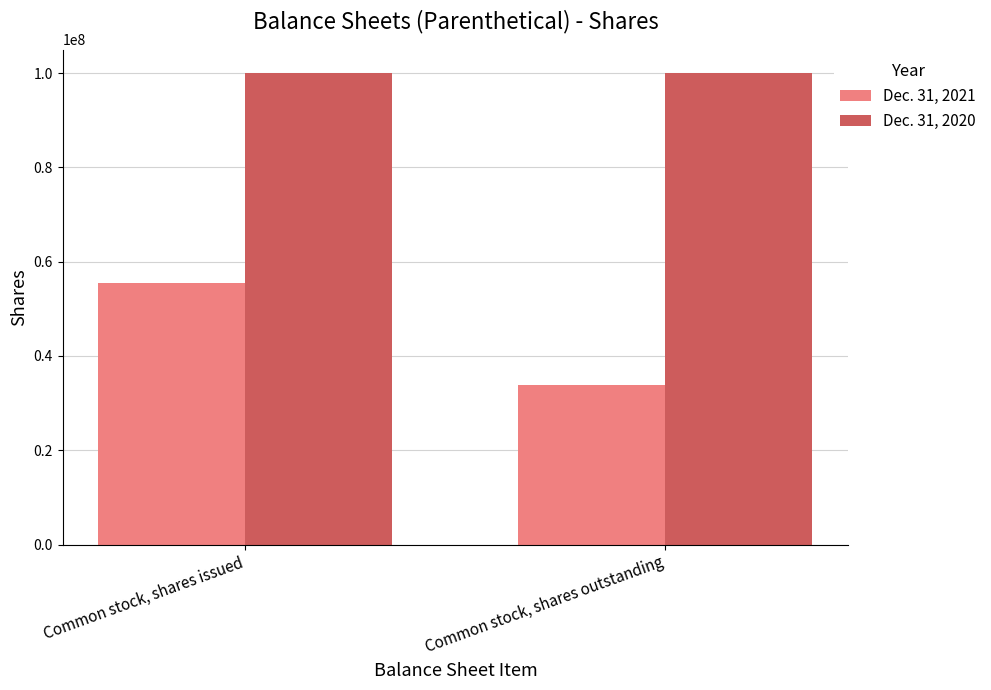

What are all the series names shown in the legend?

Dec. 31, 2021, Dec. 31, 2020